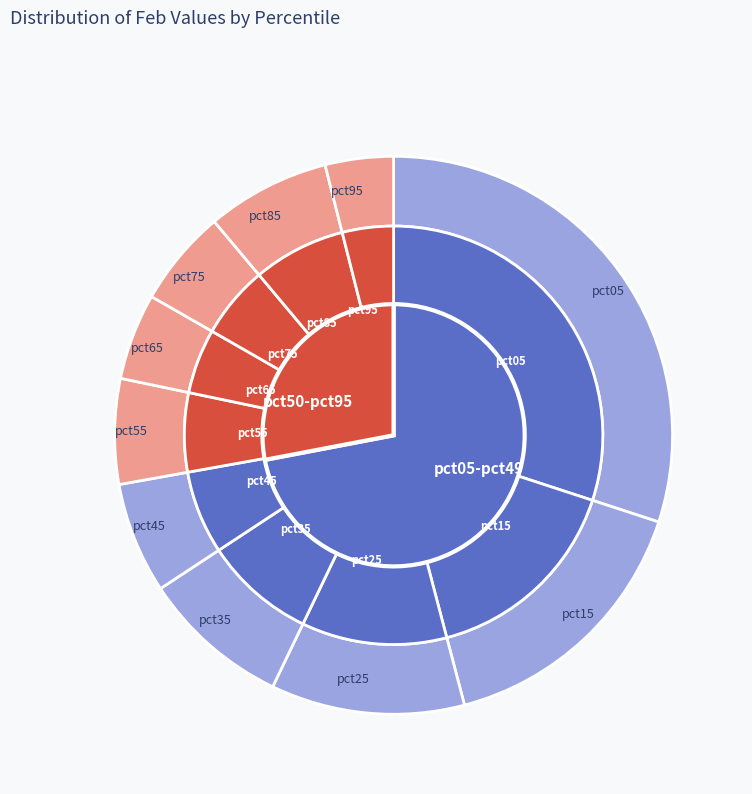

Is the sum of pct35 and pct55 greater than half?

No